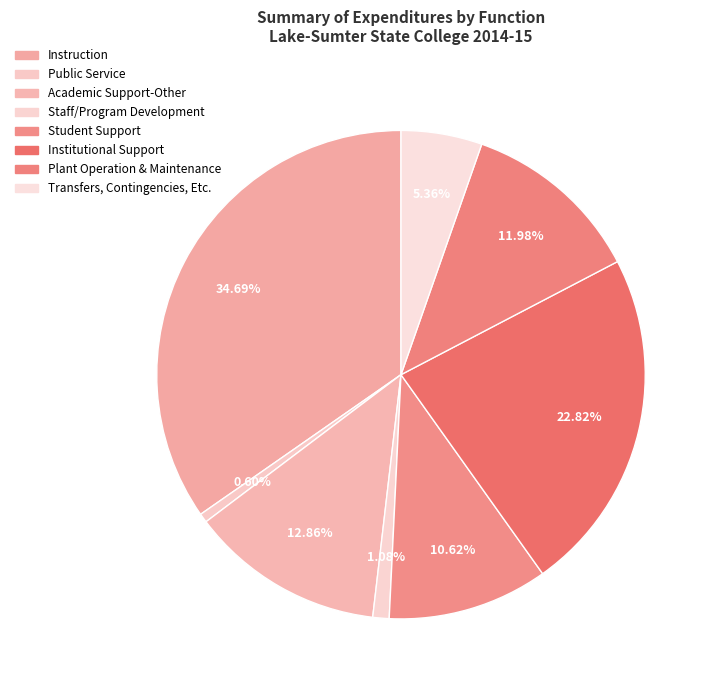

How many segments does this pie chart have?

8